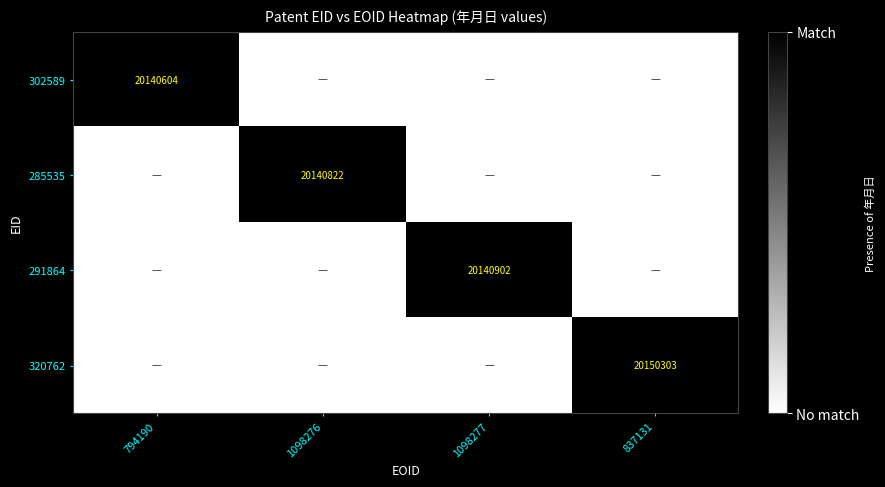

The value of 320762 at 837131 is 12905109. True or false?

False